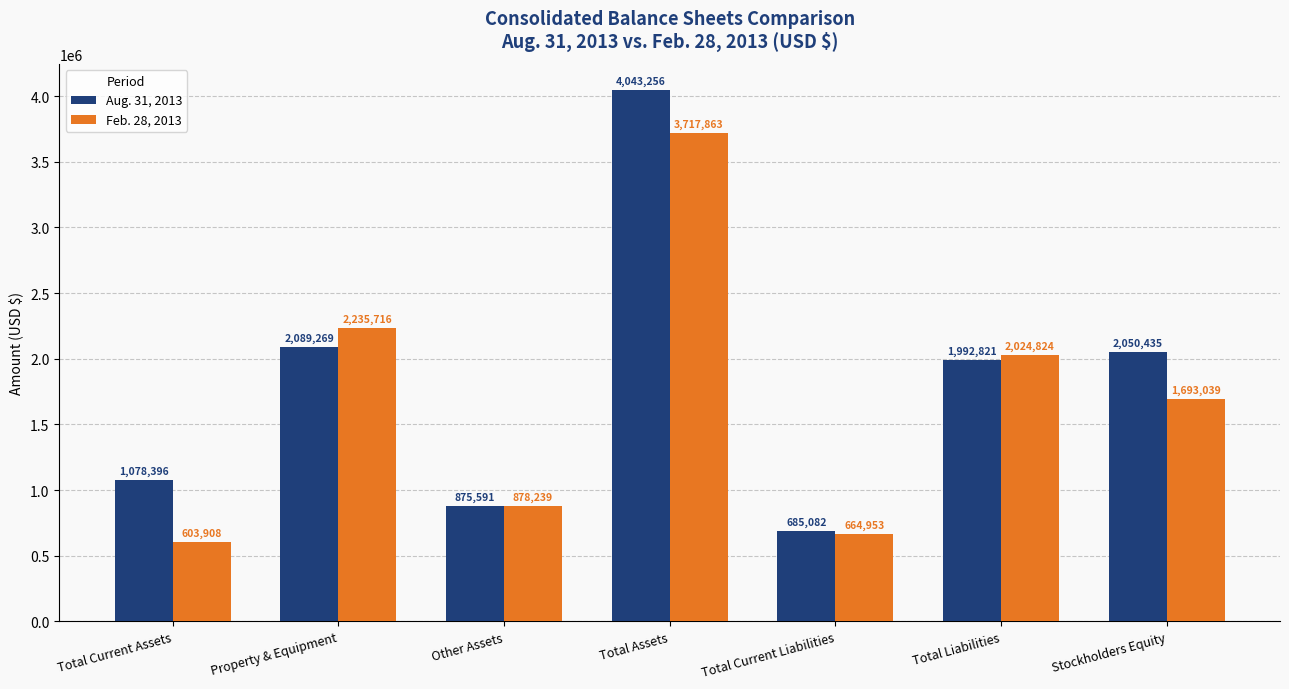

List the series in order of their peak value, highest first.

Aug. 31, 2013, Feb. 28, 2013